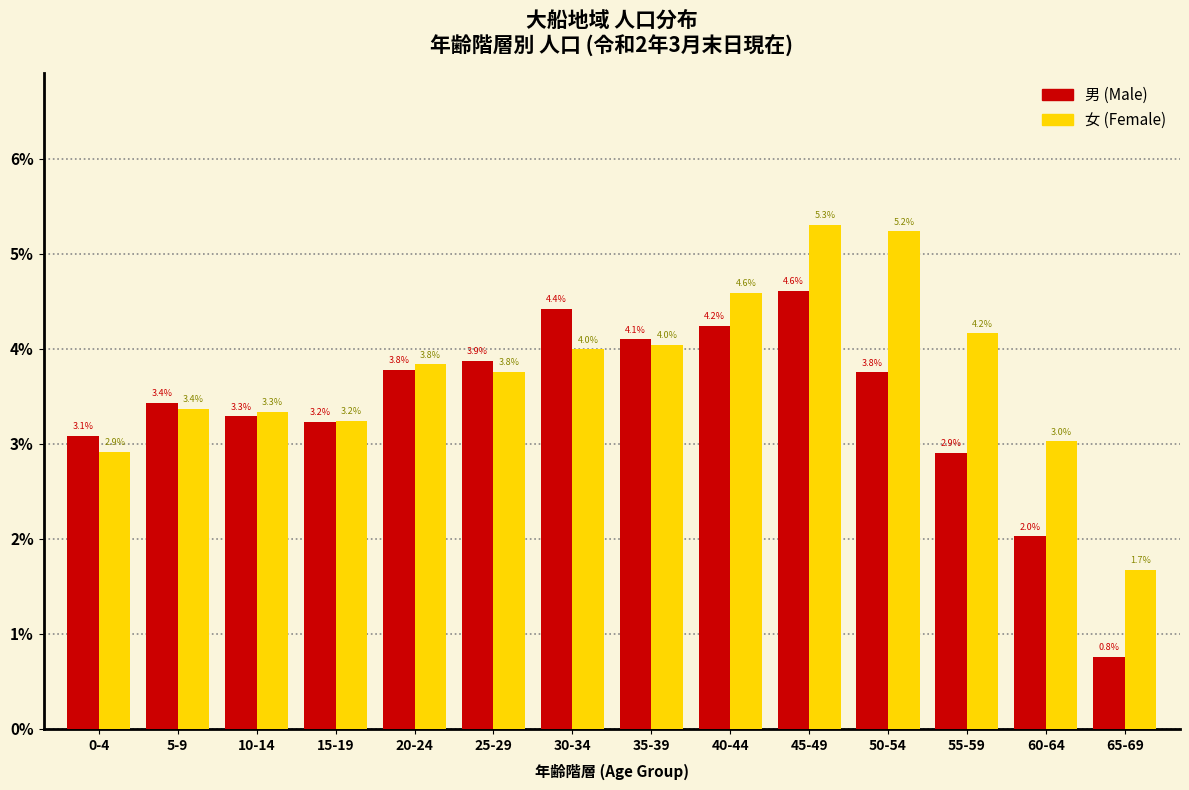

Reading right to left, what are all the values shown in this chart?

男 (Male): 0.8	2.0	2.9	3.8	4.6	4.2	4.1	4.4	3.9	3.8	3.2	3.3	3.4	3.1
女 (Female): 1.7	3.0	4.2	5.2	5.3	4.6	4.0	4.0	3.8	3.8	3.2	3.3	3.4	2.9